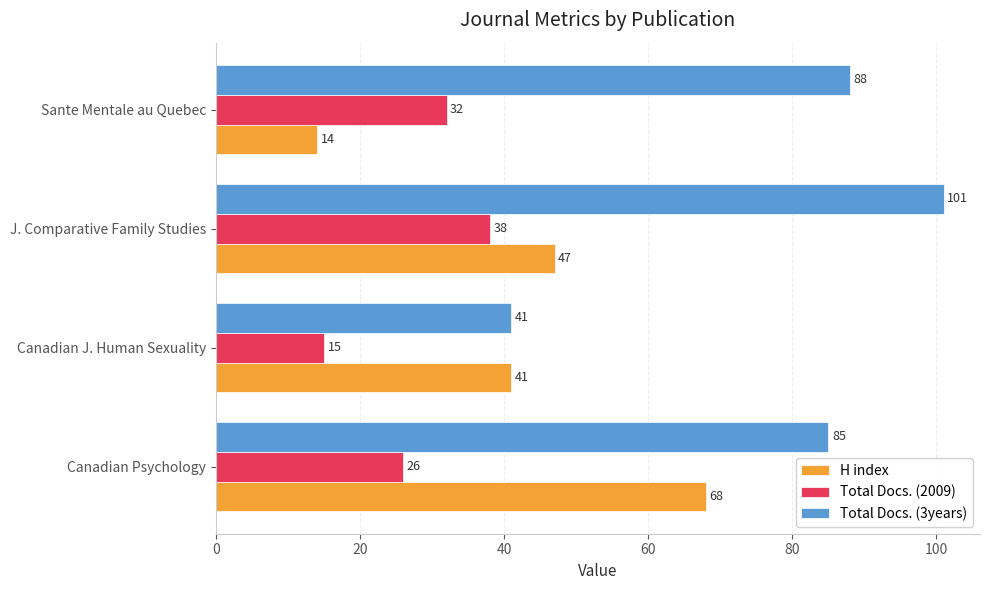

At which label does Total Docs. (3years) reach its minimum?

Canadian J. Human Sexuality